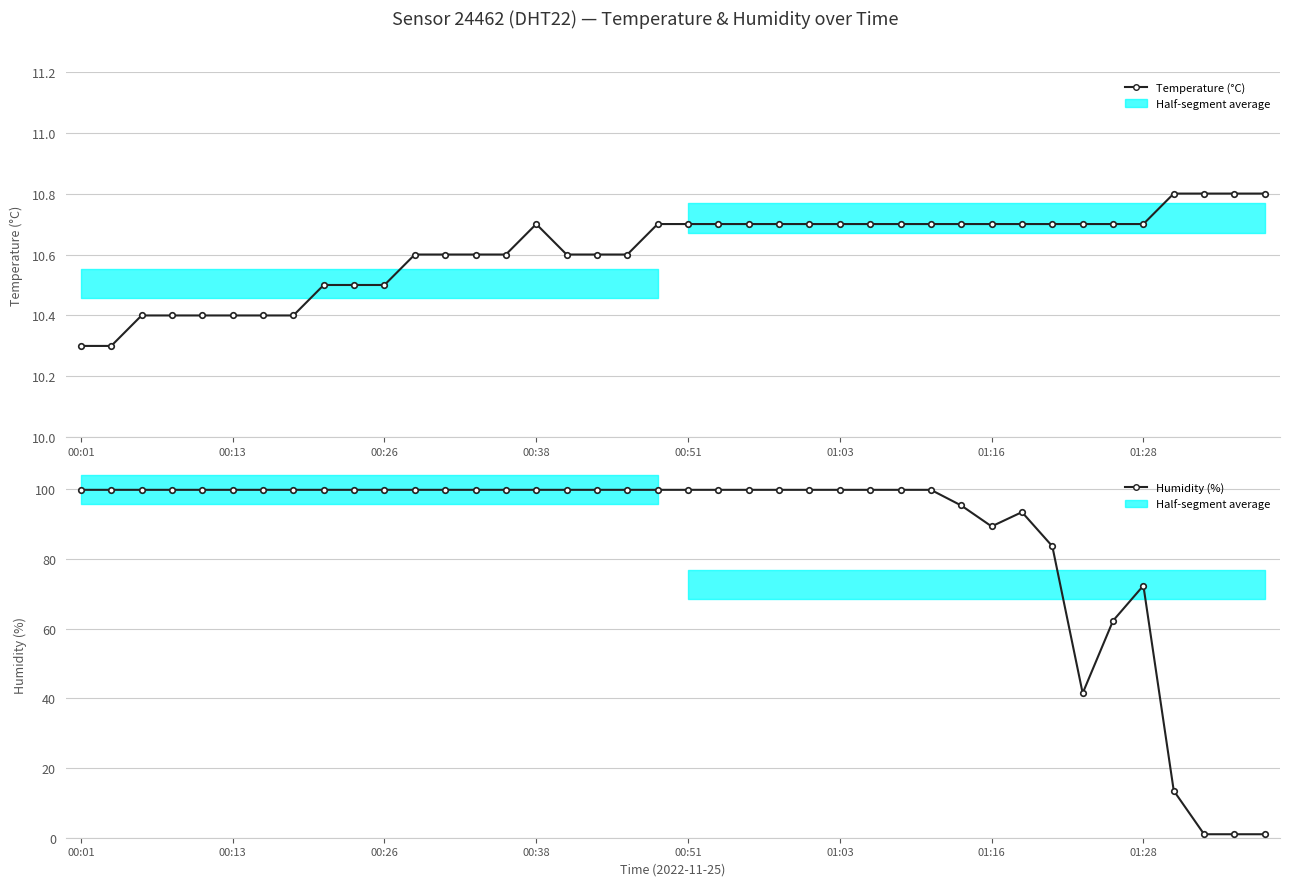

Is the value of Temperature (°C) at 9 greater than the value of Humidity (%) at 10?

No